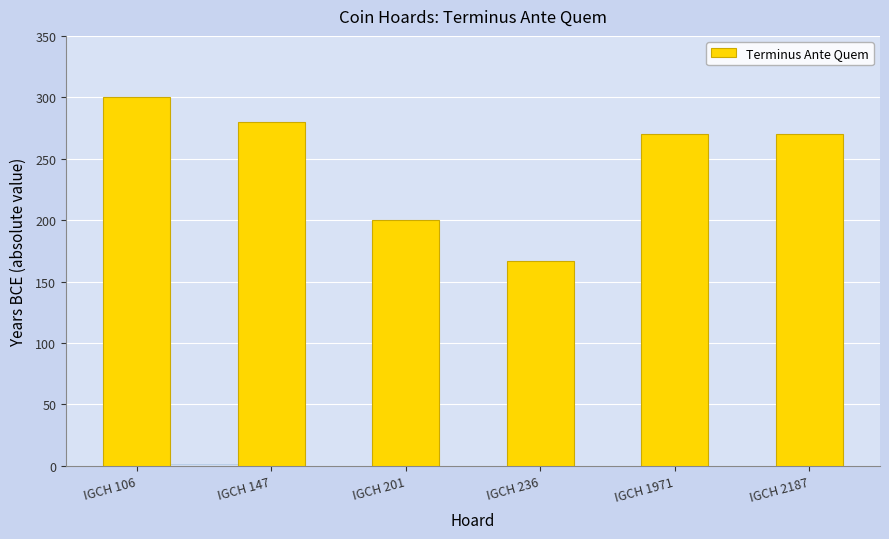

What is the difference between the values at IGCH 236 and IGCH 1971?

103